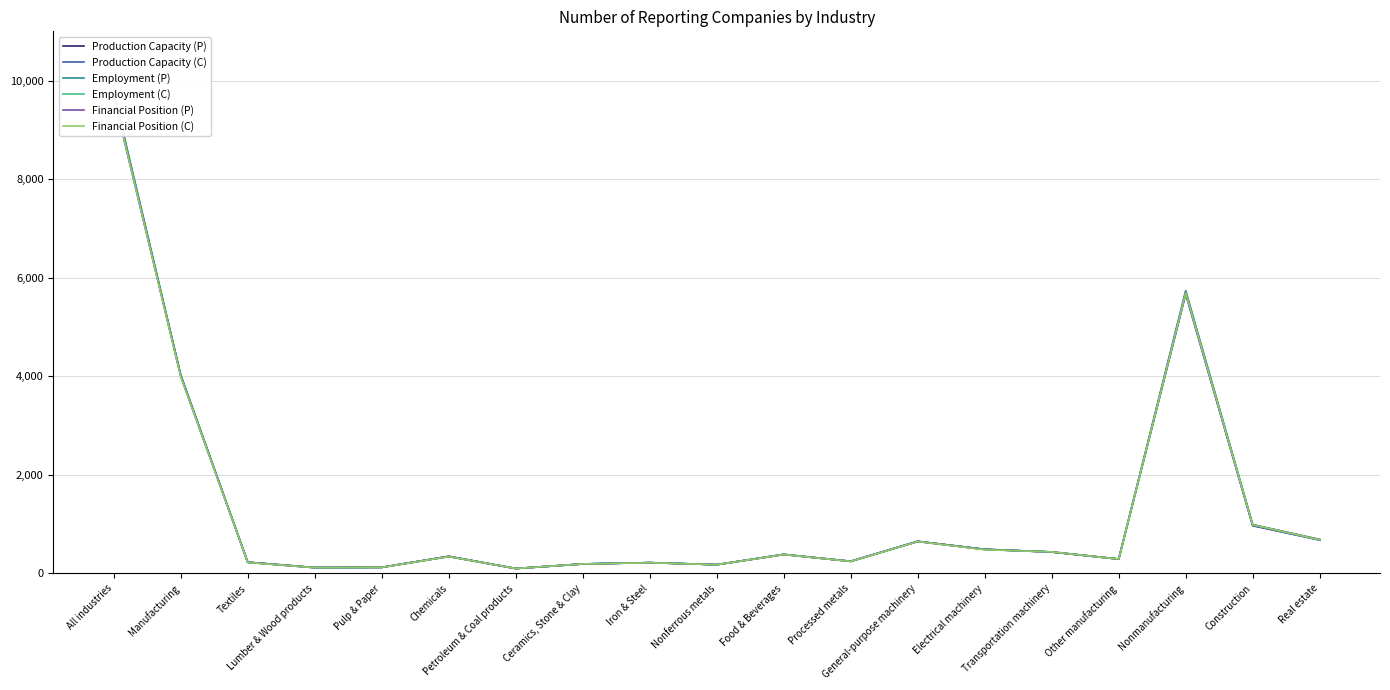

What is the average value of the Financial Position (C) series?

1317